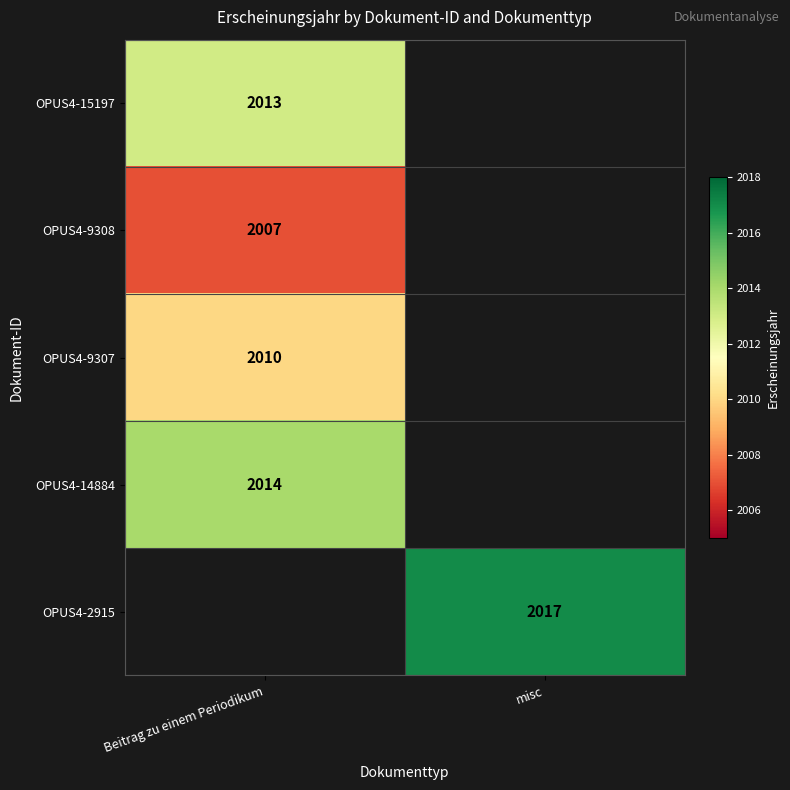

True or false: OPUS4-9307 has a value of 732 at Beitrag zu einem Periodikum.

False